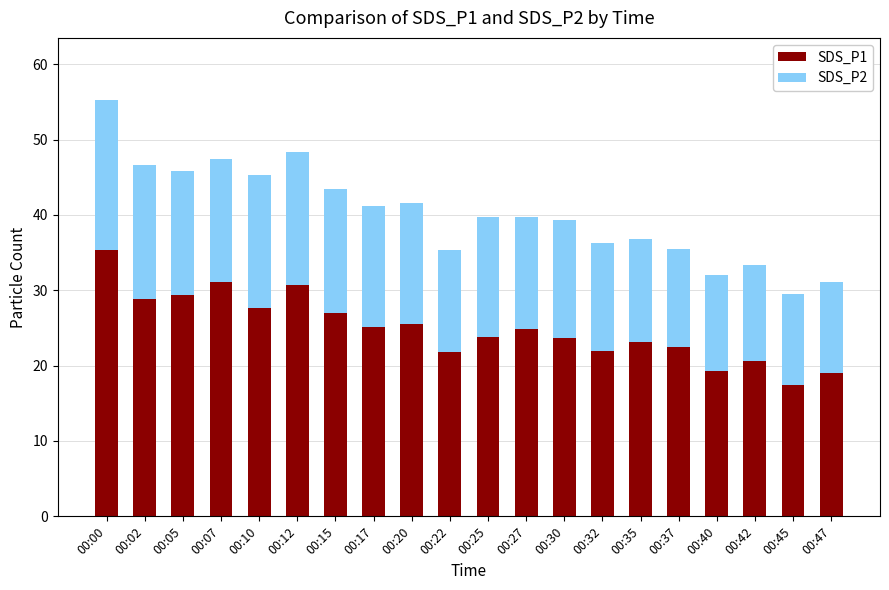

At which category is the sum across all series the highest?

00:00